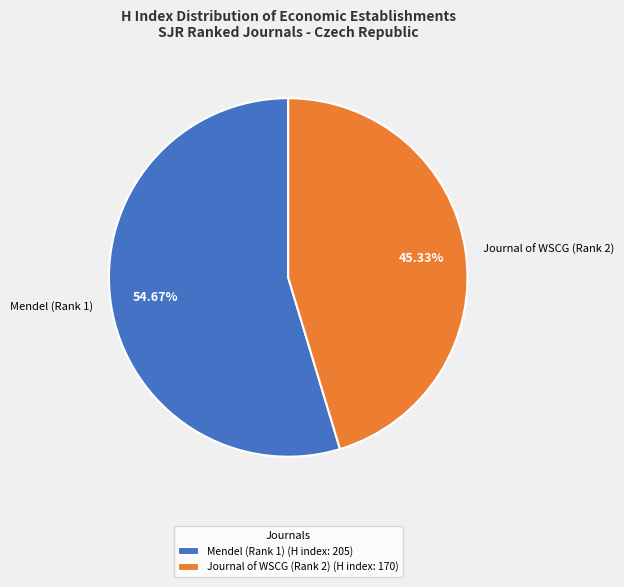

What is the majority slice?

Mendel (Rank 1)